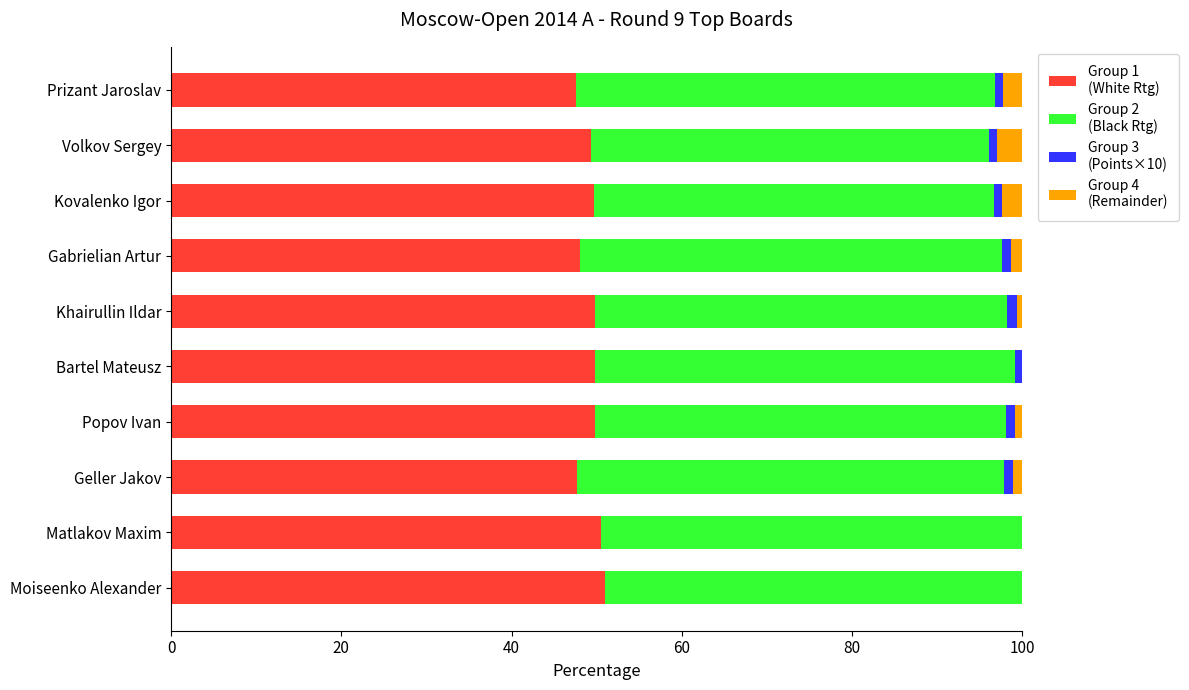

What is the lowest value of the Group 2
(Black Rtg) series?

46.7